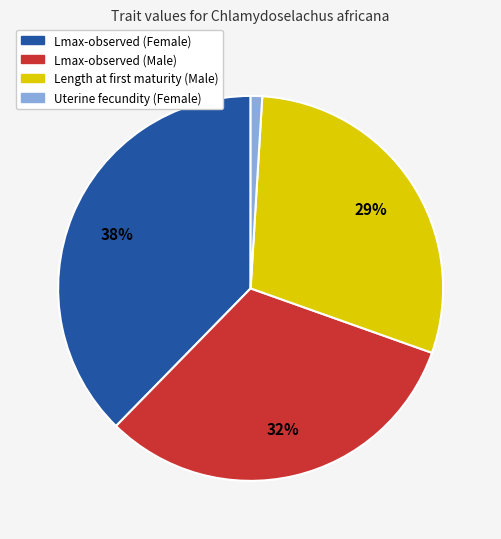

Which category has the smallest portion of the pie?

Uterine fecundity (Female)